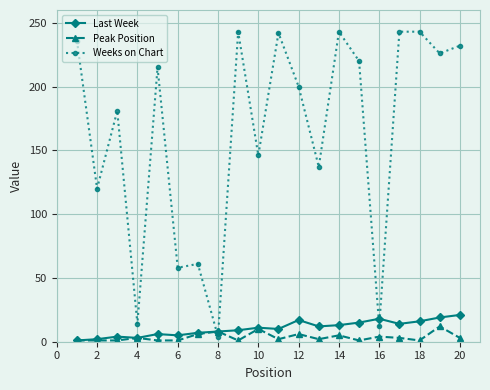

How many intersections are there between Last Week and Weeks on Chart?

4